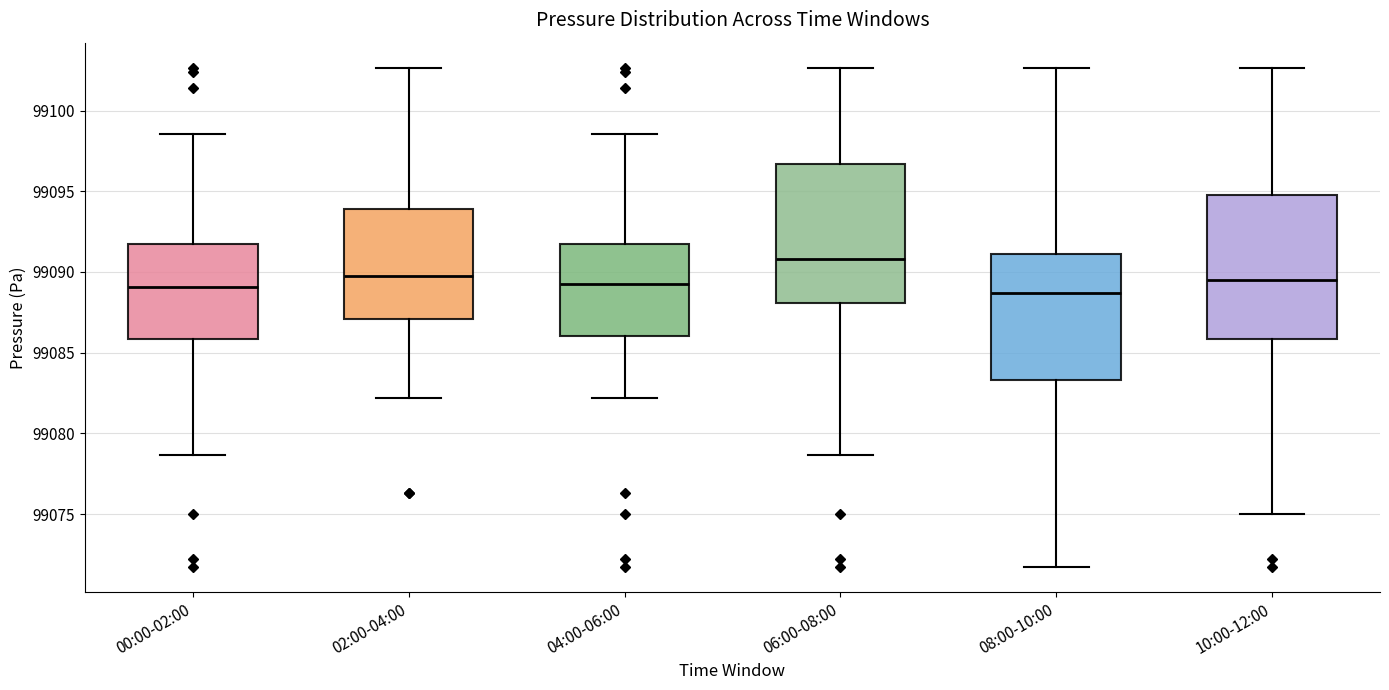

Reading left to right, read every box against the y-axis: the position of its median line, the range the box covers, and the ends of its whiskers. The values are not printed on the chart, so give them approximately, as read against the axis.

00:00-02:00: median 99089.0, box 99086.0 to 99091.5, whiskers 99078.5 to 99098.5
02:00-04:00: median 99090.0, box 99087.0 to 99094.0, whiskers 99082.0 to 99102.5
04:00-06:00: median 99089.0, box 99086.0 to 99091.5, whiskers 99082.0 to 99098.5
06:00-08:00: median 99091.0, box 99088.0 to 99096.5, whiskers 99078.5 to 99102.5
08:00-10:00: median 99088.5, box 99083.5 to 99091.0, whiskers 99071.5 to 99102.5
10:00-12:00: median 99089.5, box 99086.0 to 99094.5, whiskers 99075.0 to 99102.5